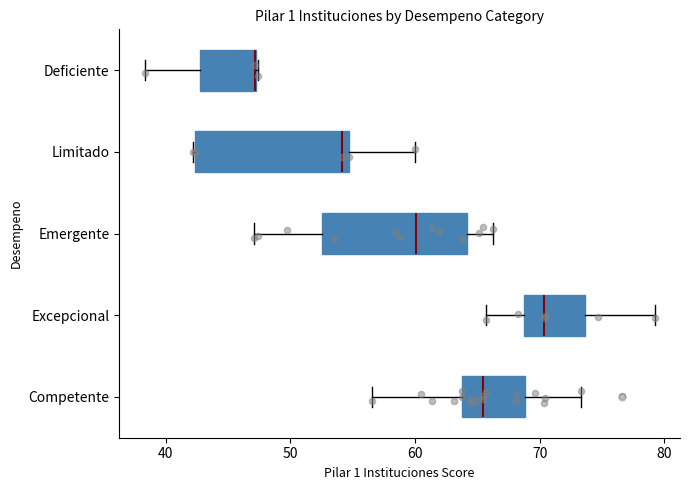

Where does the median line of the box for Competente sit on the x-axis? The values are not printed on the chart, so give them approximately, as read against the axis.

65